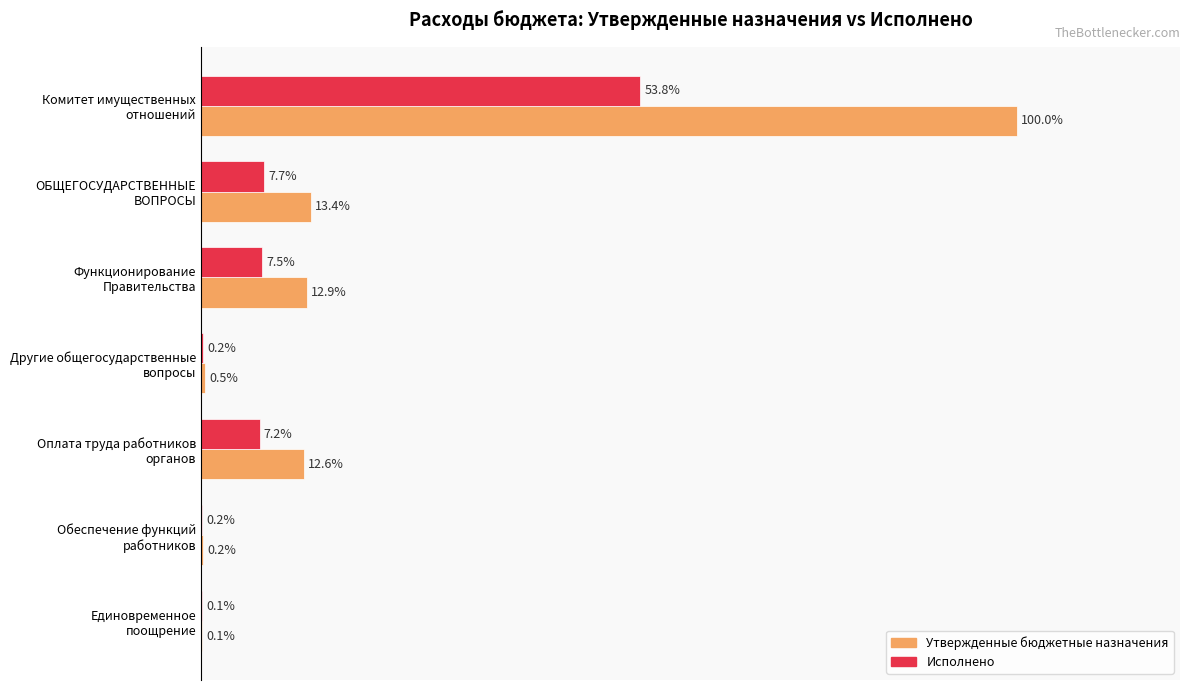

Which series has the largest total across all categories?

Утвержденные бюджетные назначения